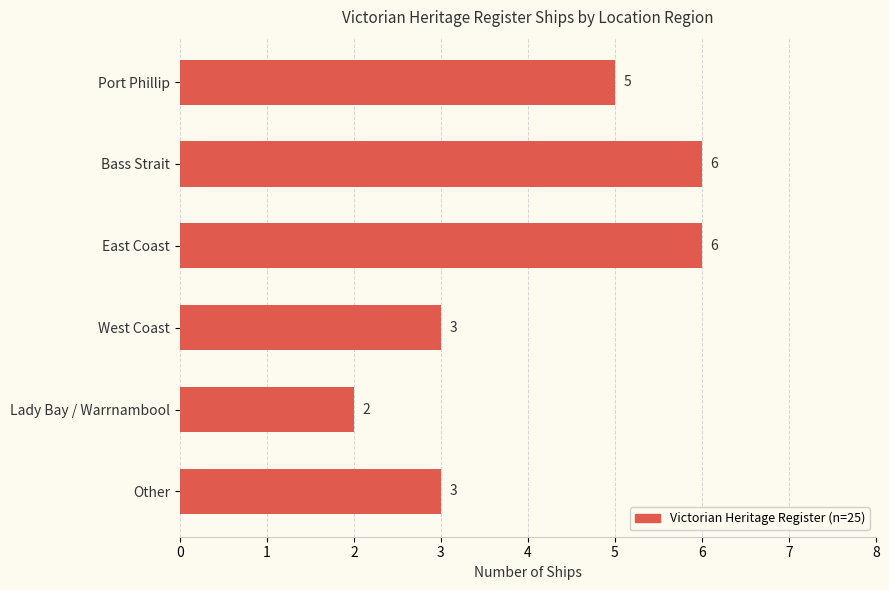

True or false: the data shows 6 at East Coast.

True